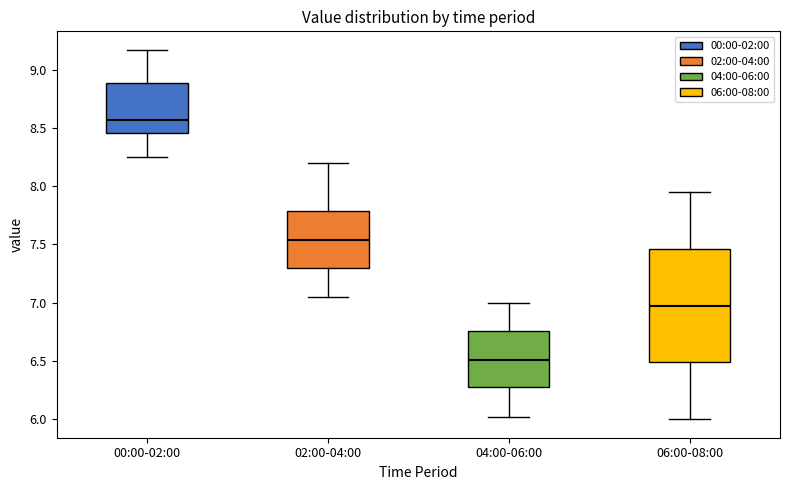

Where is the lower edge of the box for 06:00-08:00 on the y-axis? The values are not printed on the chart, so give them approximately, as read against the axis.

6.50